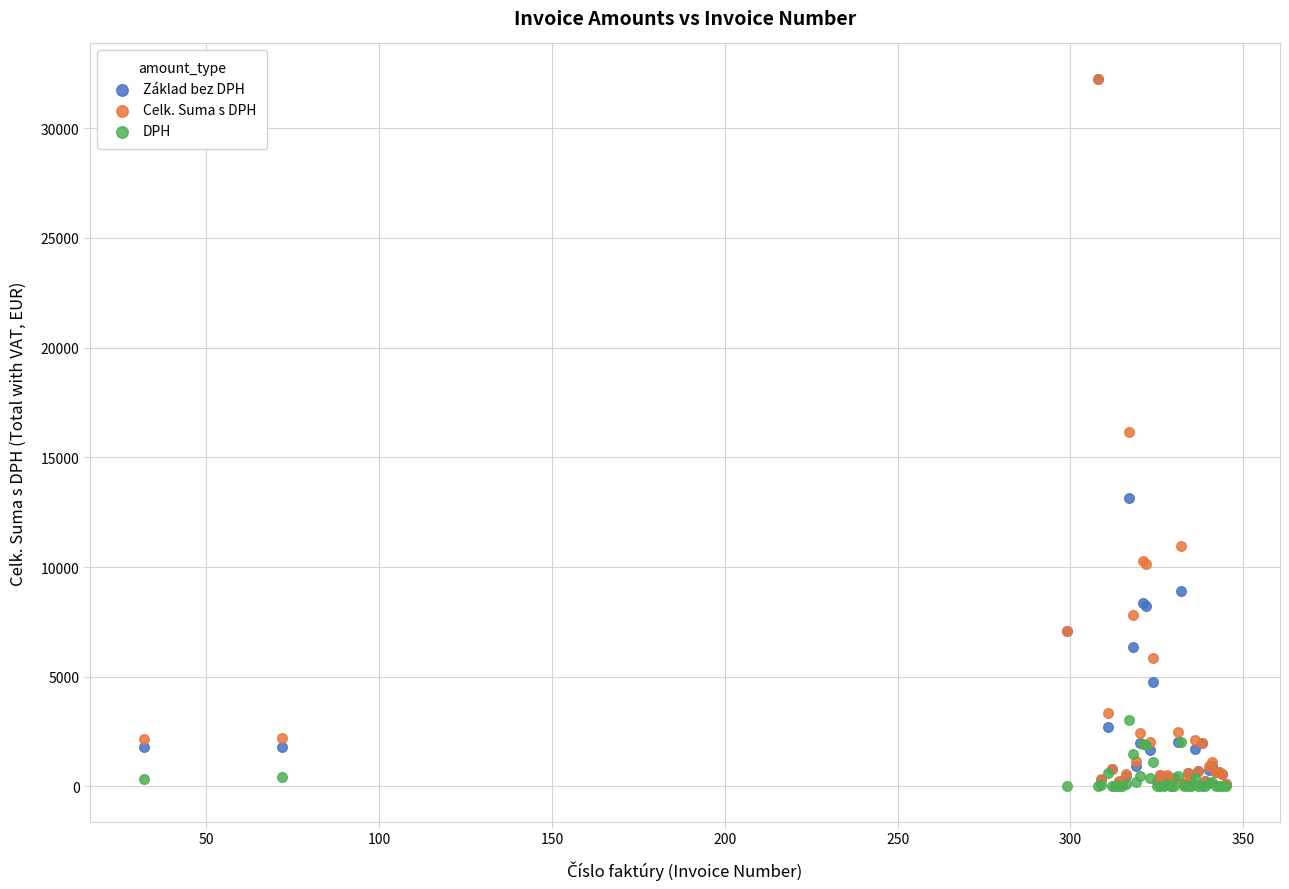

What are all the series names shown in the legend?

Základ bez DPH, Celk. Suma s DPH, DPH